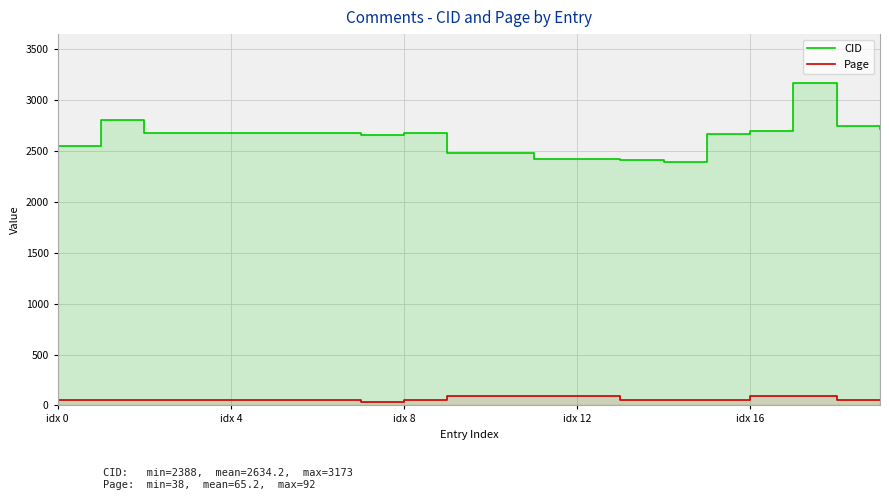

What is the label of the 4th point from the right?

idx 16